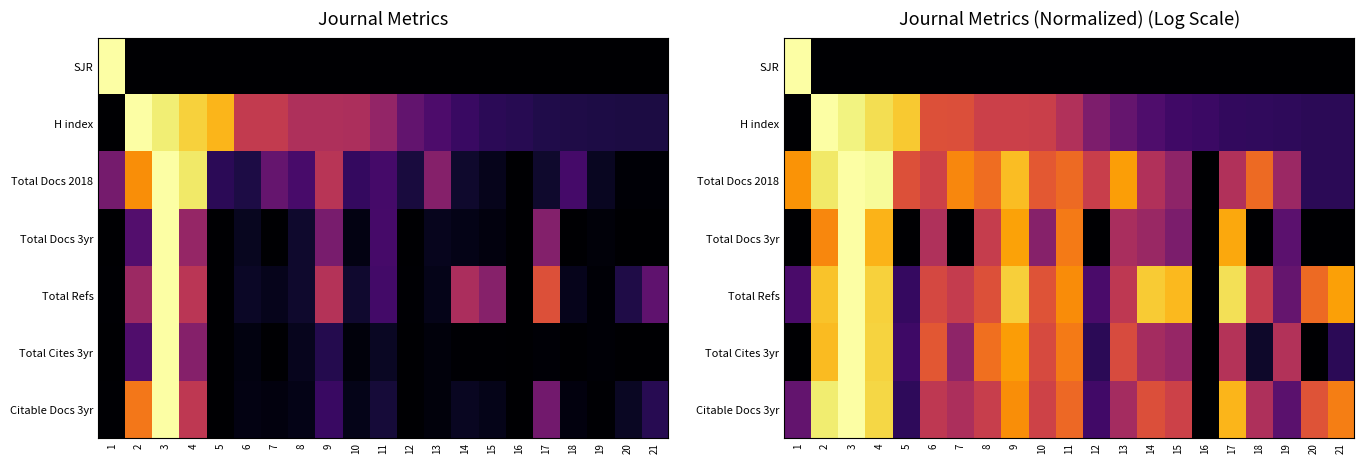

What is the sum of the Citable Docs 3yr values at 7 and 15?

1.0